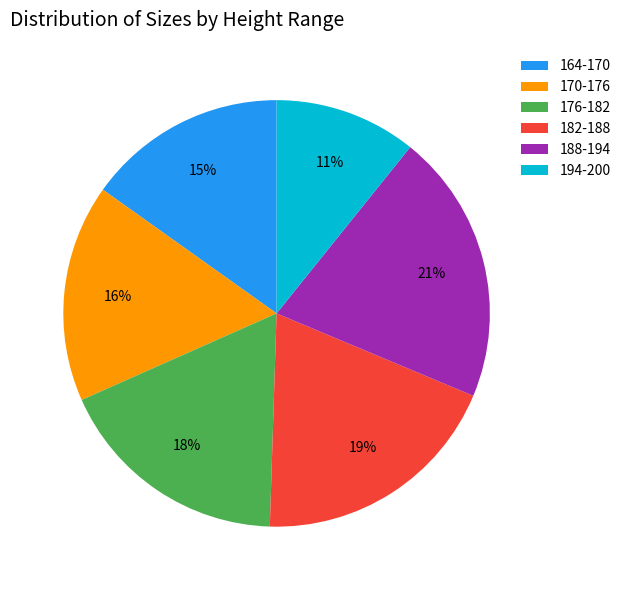

Do 170-176 and 194-200 together represent more than half of the pie?

No